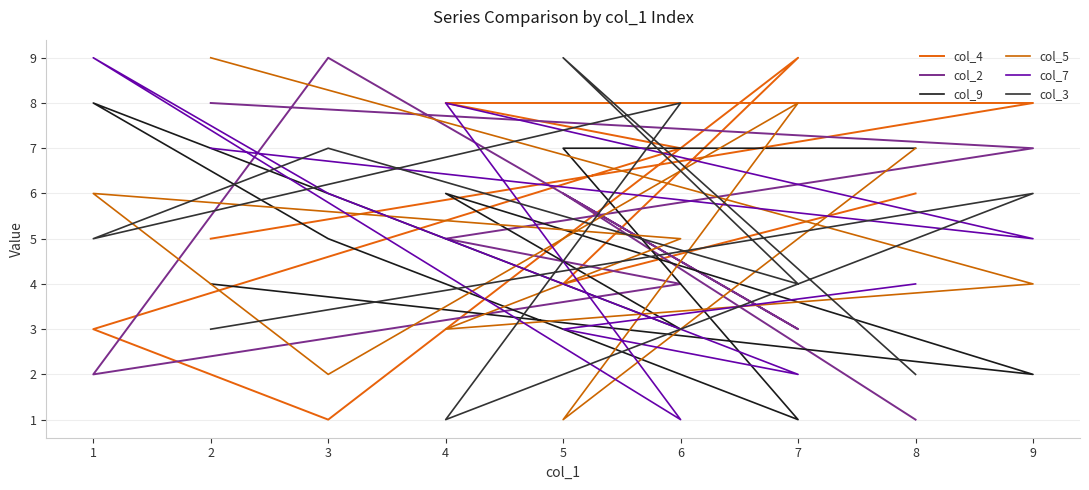

What are all the series names shown in the legend?

col_4, col_2, col_9, col_5, col_7, col_3